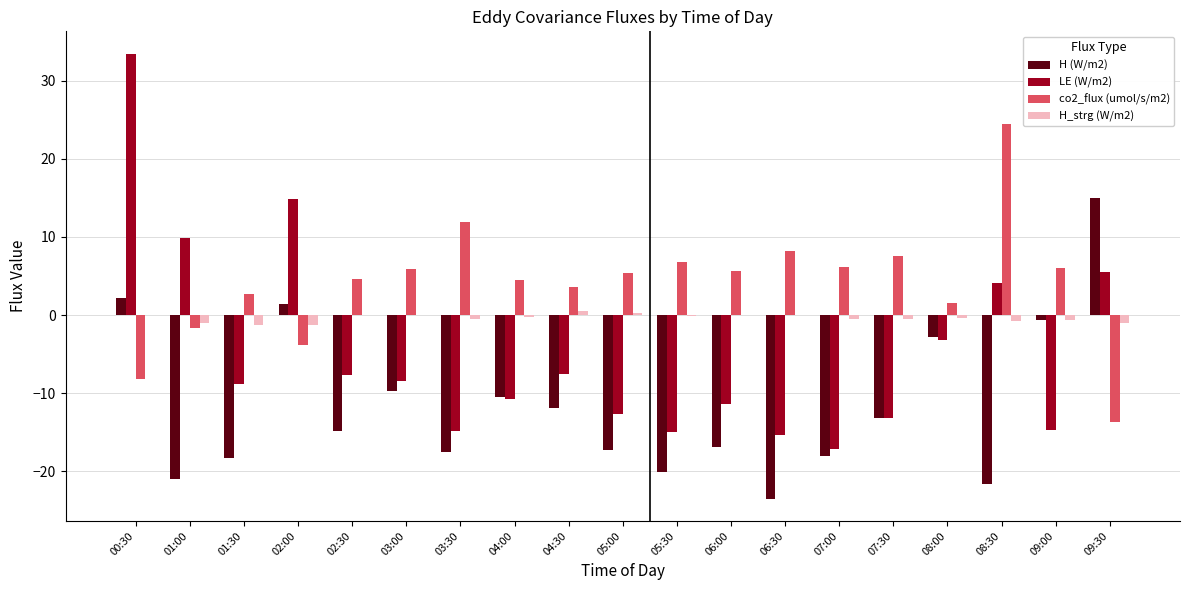

What is the average value of the co2_flux (umol/s/m2) series?

4.1